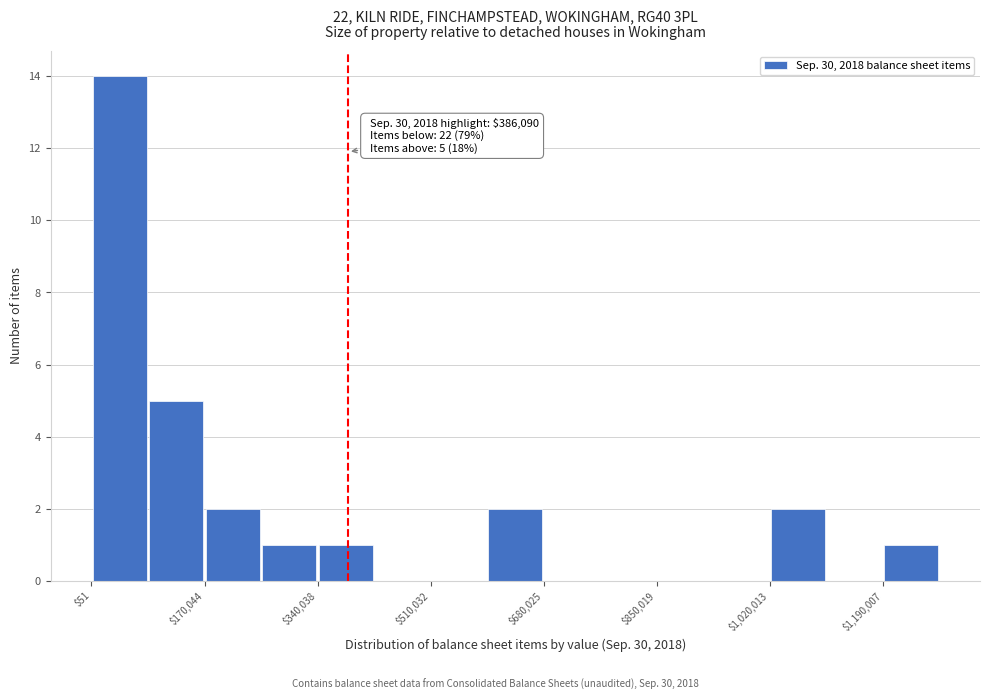

Over which range of the x-axis is the bar tallest?

0 to 80000